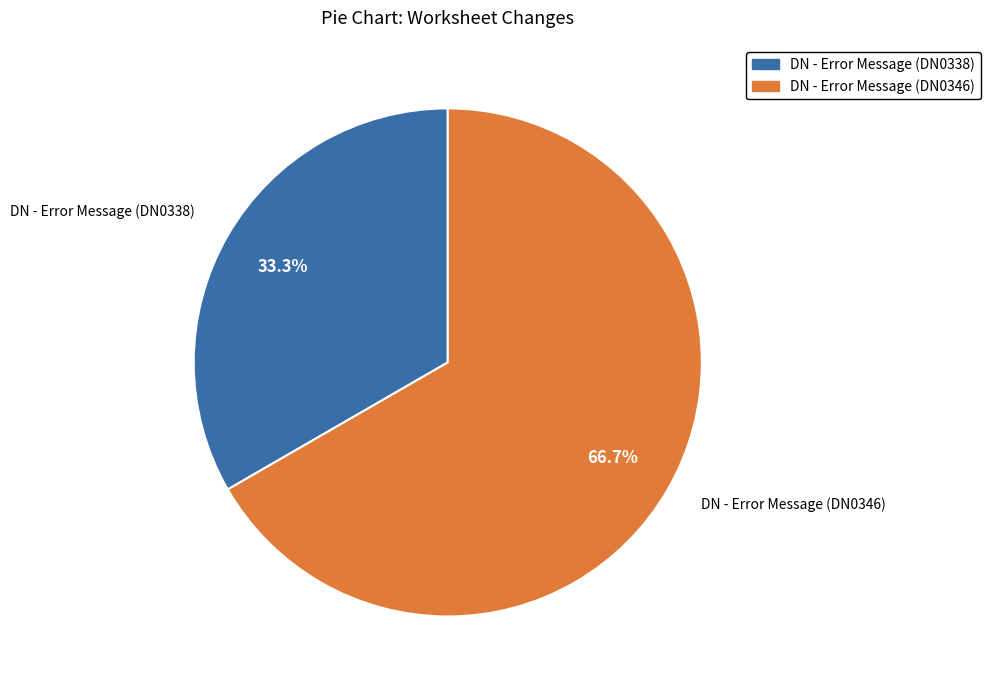

How many segments does this pie chart have?

2